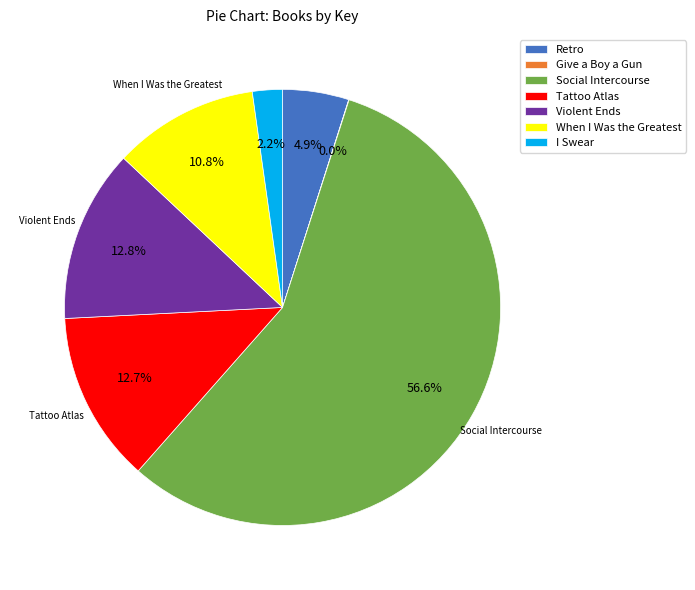

What is the largest slice in the pie chart?

Social Intercourse